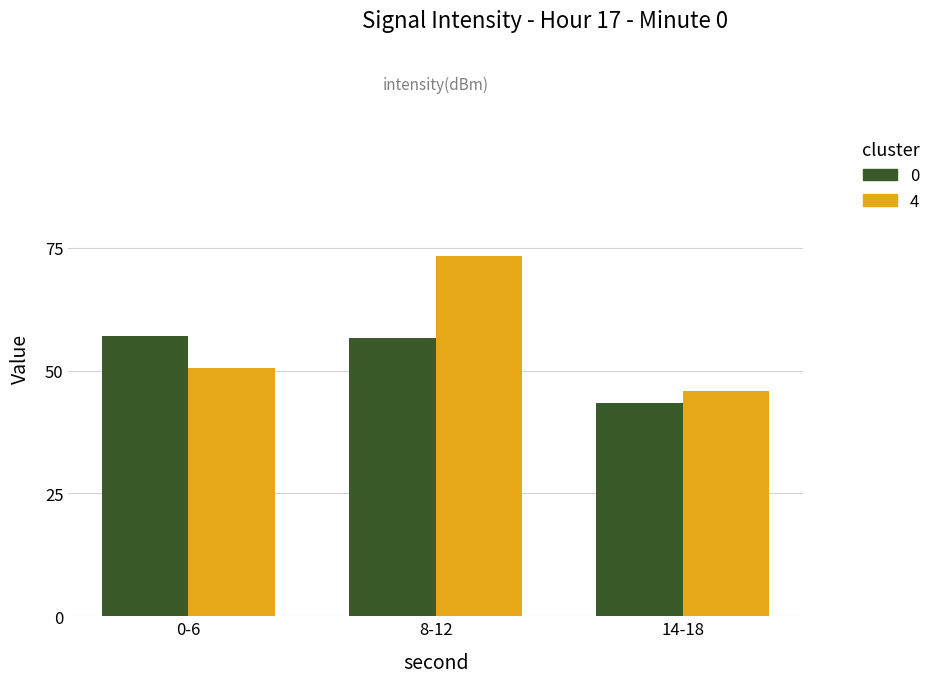

How many bars are there in total?

6